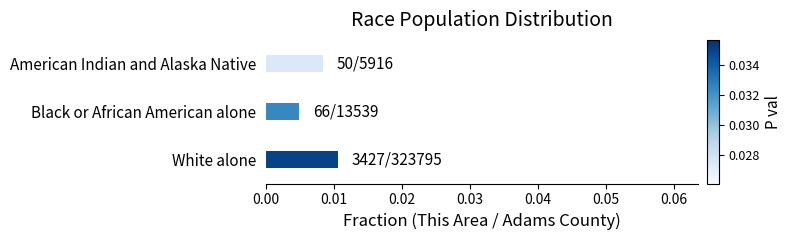

Rank the categories by value from lowest to highest.

Black or African American alone, American Indian and Alaska Native, White alone